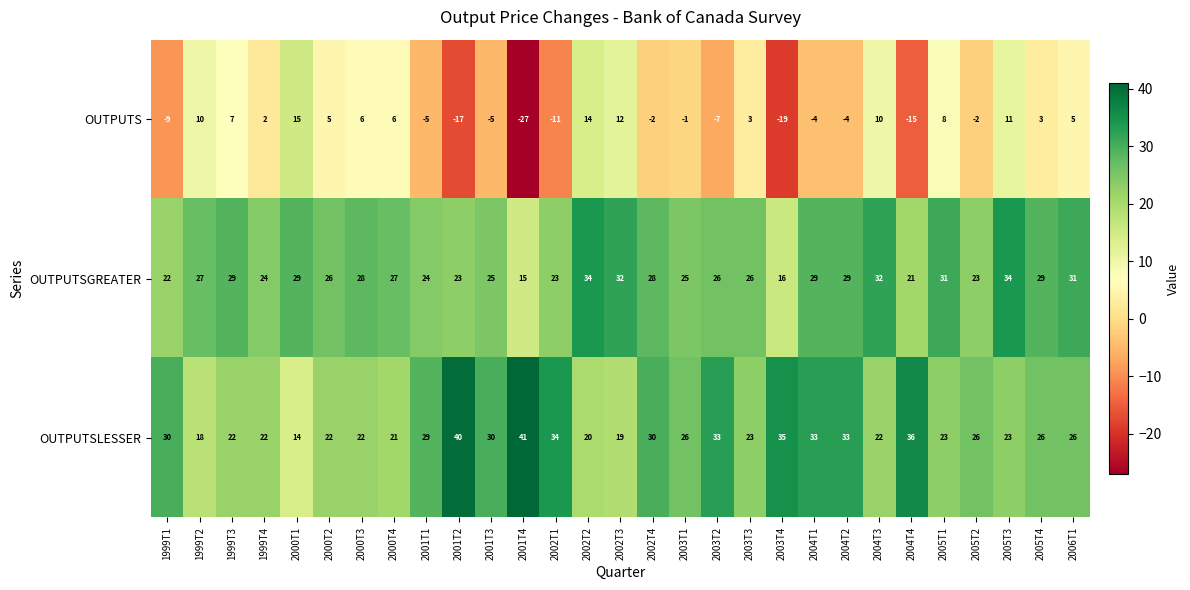

Between 2002T3 and 2004T2, which series saw the biggest shift?

OUTPUTS